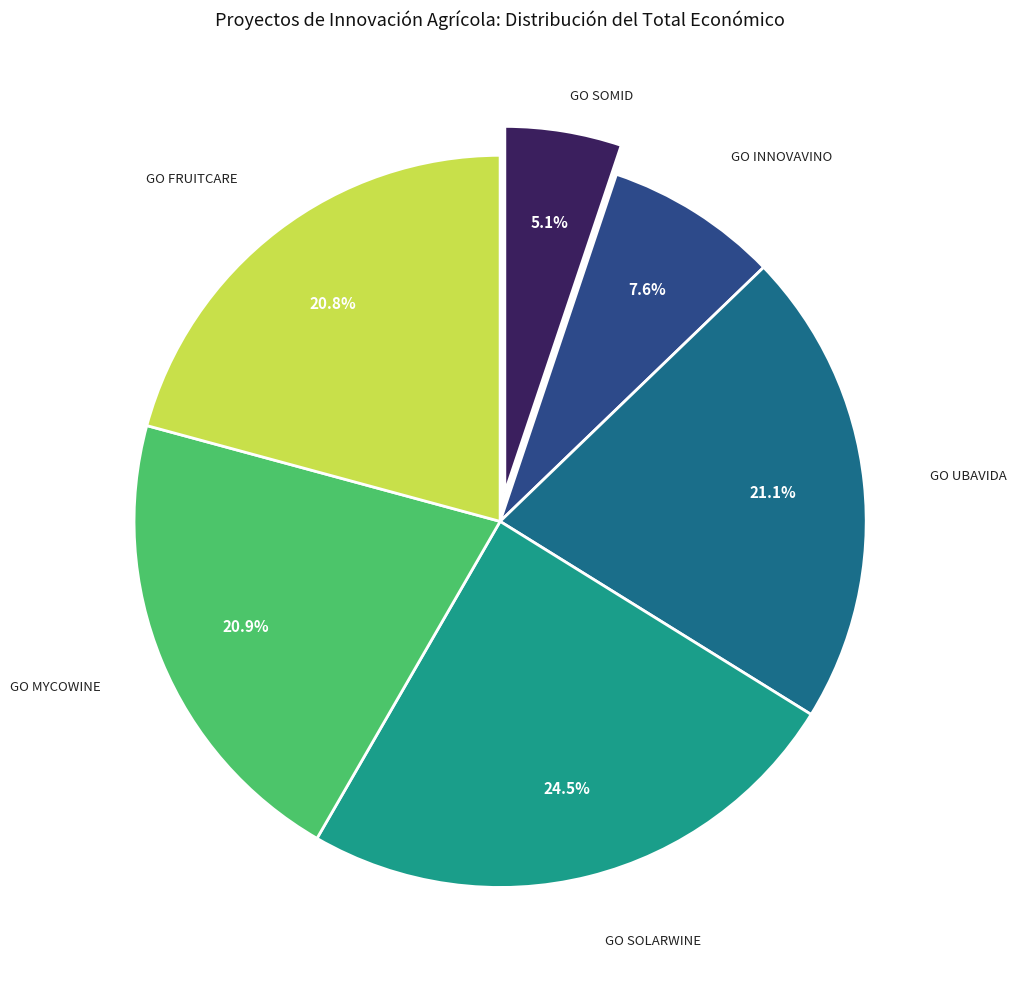

To the nearest percent, what is the difference between the largest and smallest slice percentages?

19%